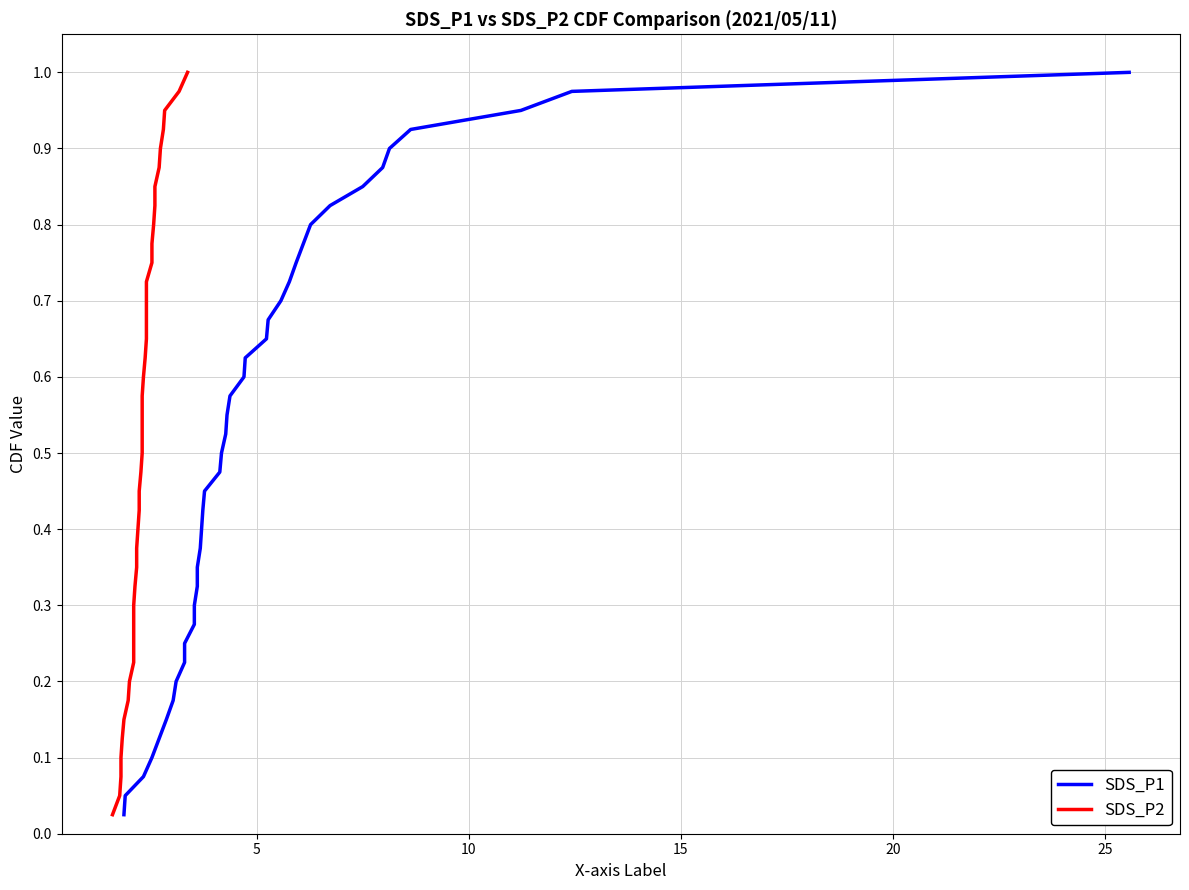

What is the value of the SDS_P1 point at the 24th from the left?

0.6